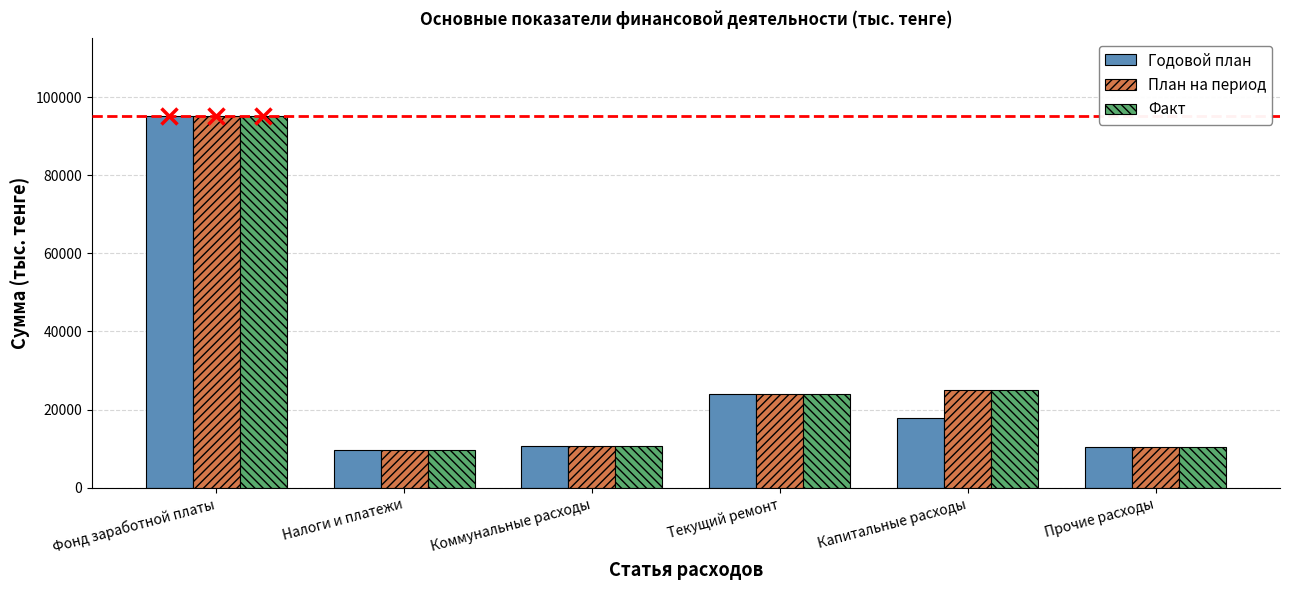

Which label corresponds to the largest value in the chart?

Фонд заработной платы